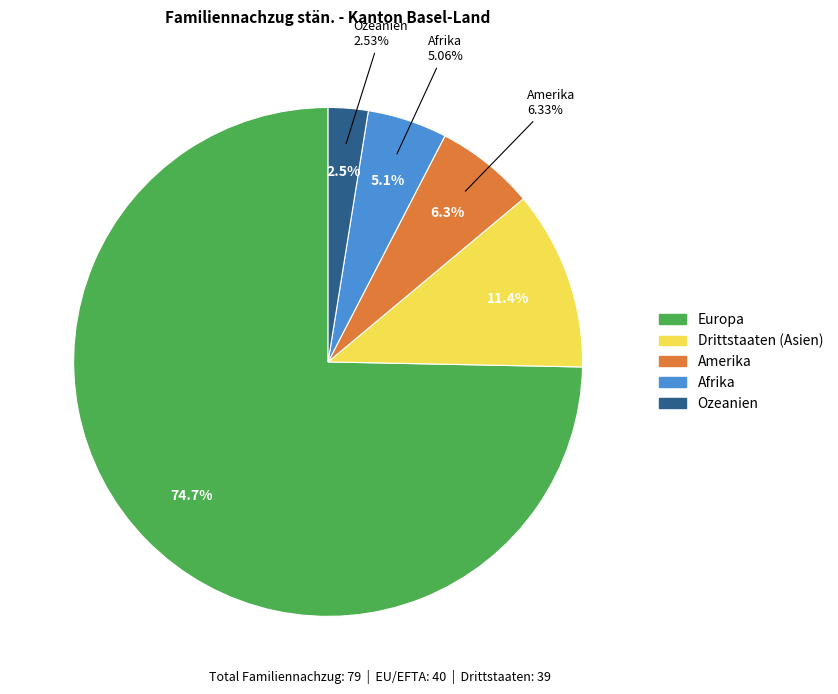

How many slices are in this pie chart?

5